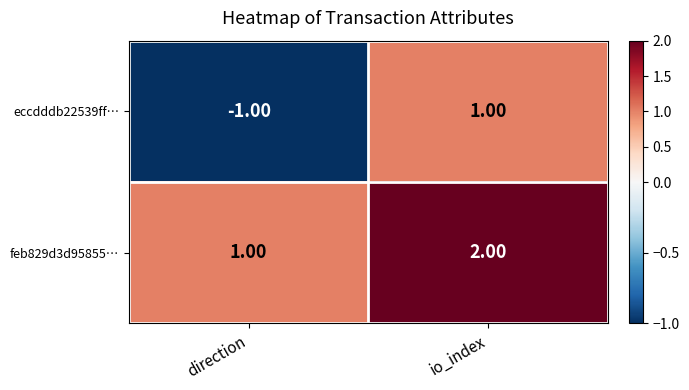

Which series changed the most between direction and io_index?

eccdddb22539ff…